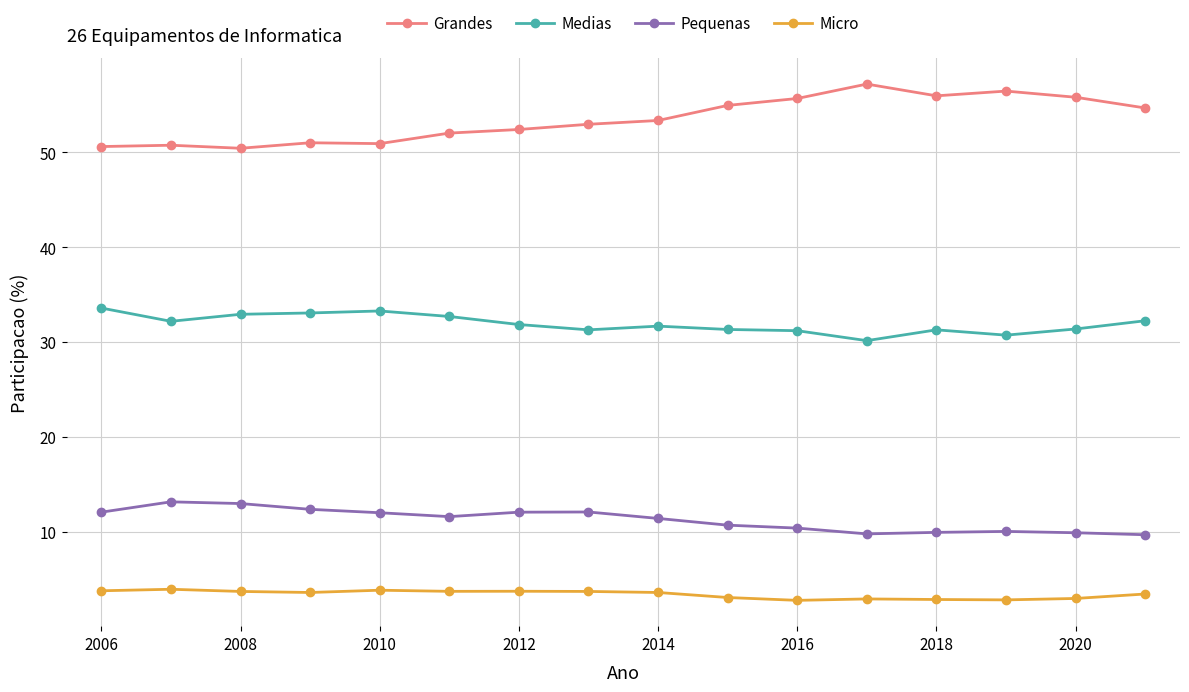

Rank the series by their maximum value, from lowest to highest.

Micro, Pequenas, Medias, Grandes